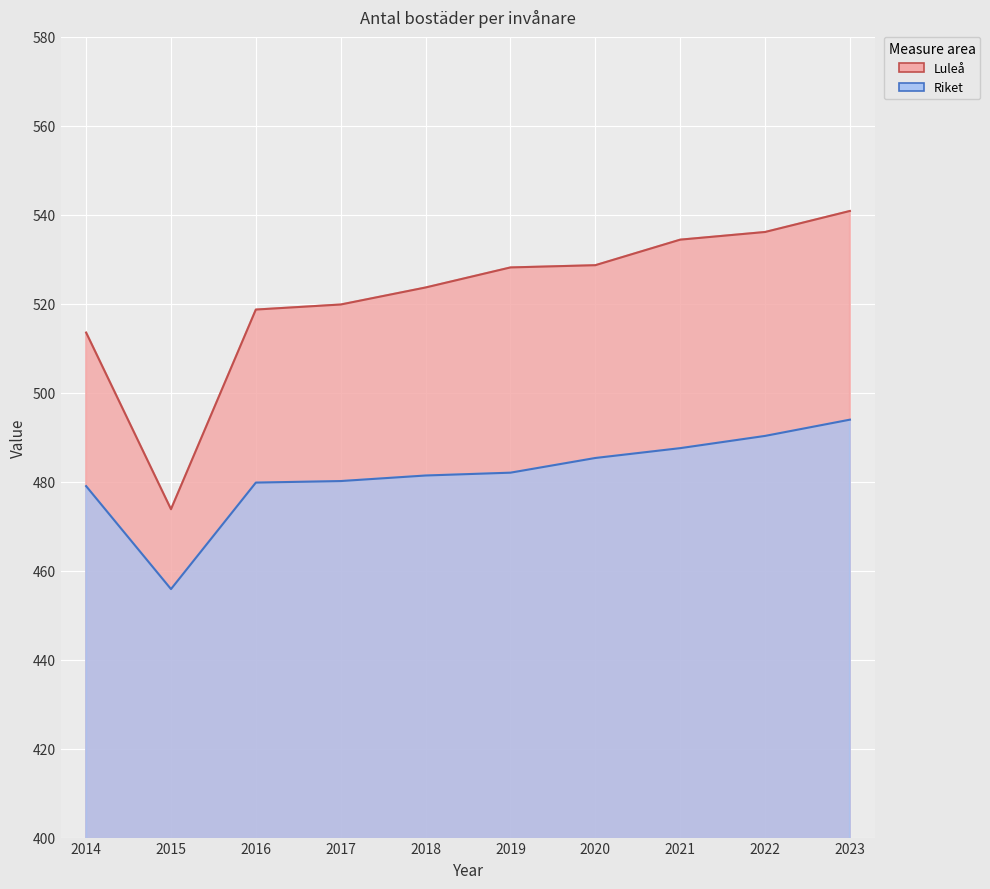

Which category has the highest value across all series?

2023